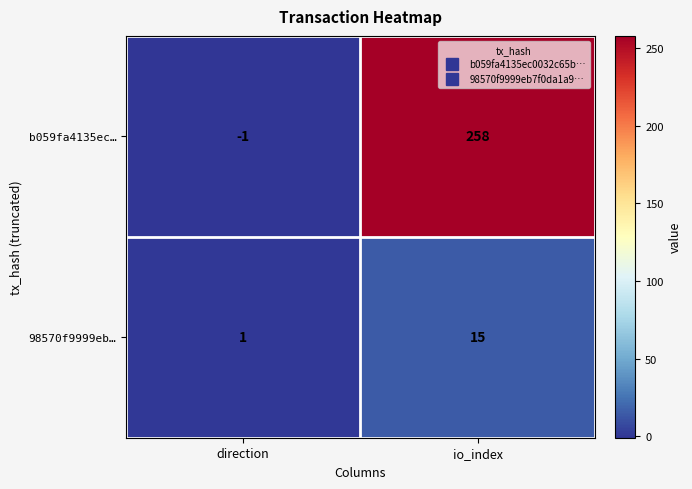

Reading left to right, list all the values displayed in this chart.

b059fa4135ec…: direction=-1	io_index=258
98570f9999eb…: direction=1	io_index=15